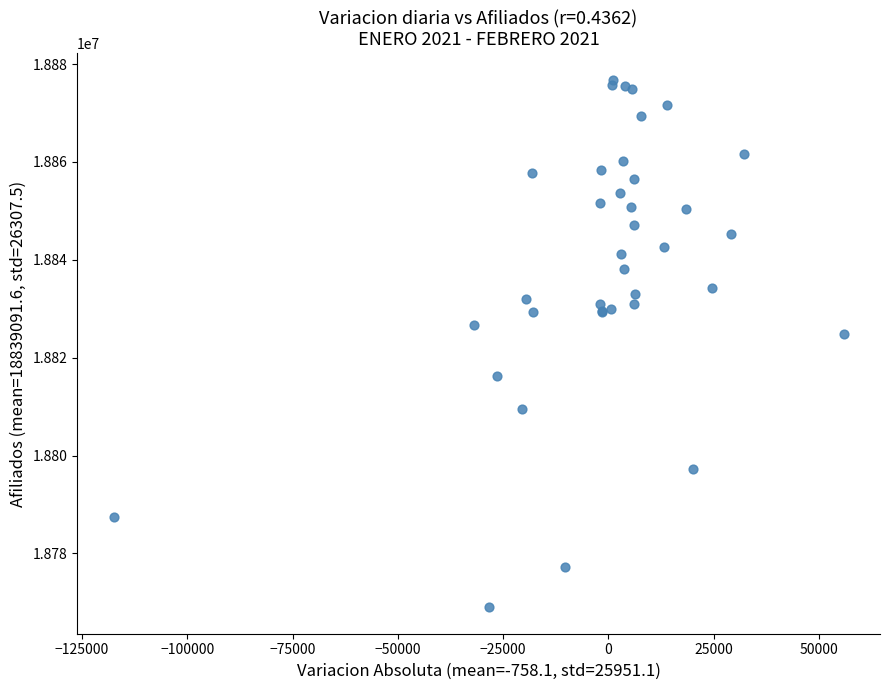

What Y value in the scatter plot is closest to 18822892?

18824831